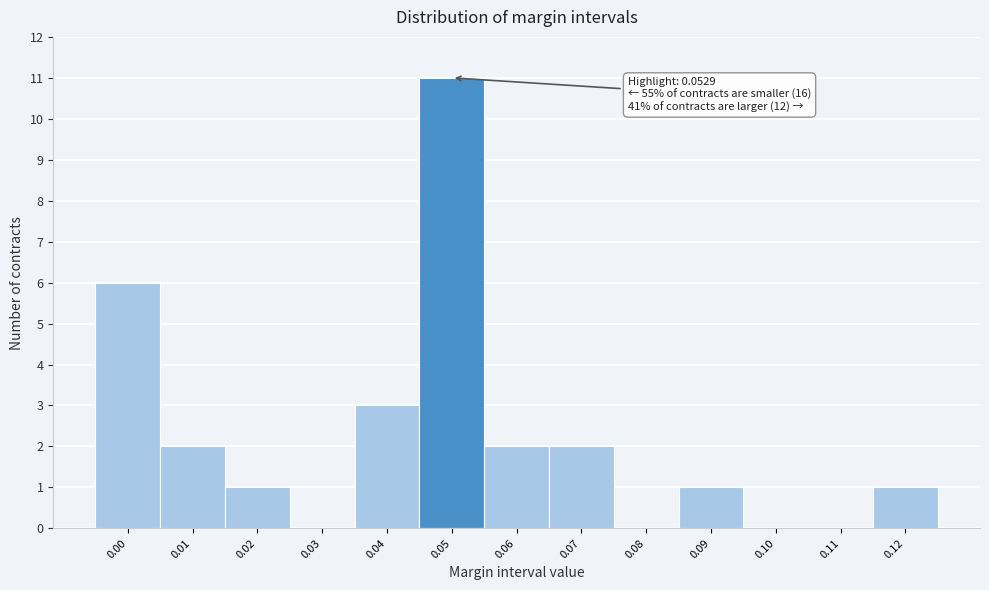

Reading left to right, list all the values displayed in this chart.

0.00=6	0.01=2	0.02=1	0.03=0	0.04=3	0.05=11	0.06=2	0.07=2	0.08=0	0.09=1	0.10=0	0.11=0	0.12=1